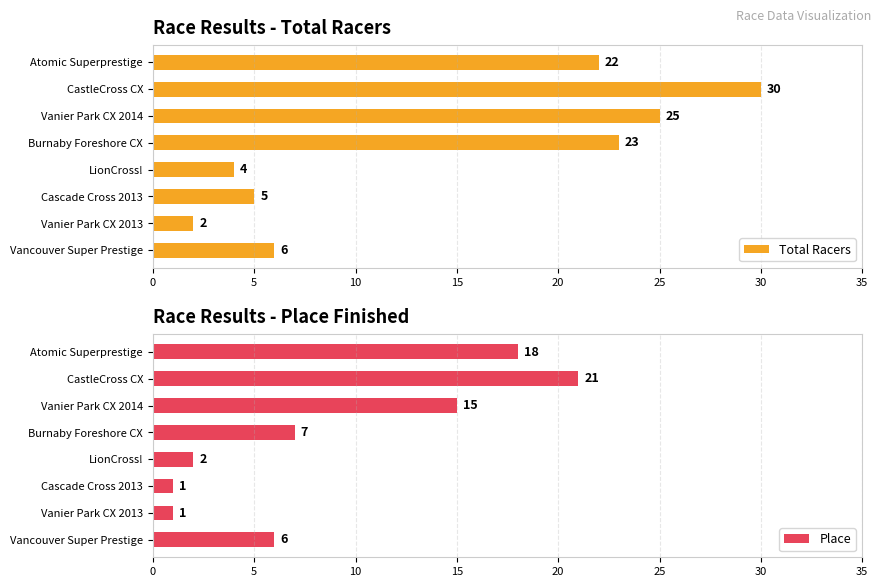

What is the difference between the maximum and minimum values in the Place series?

20